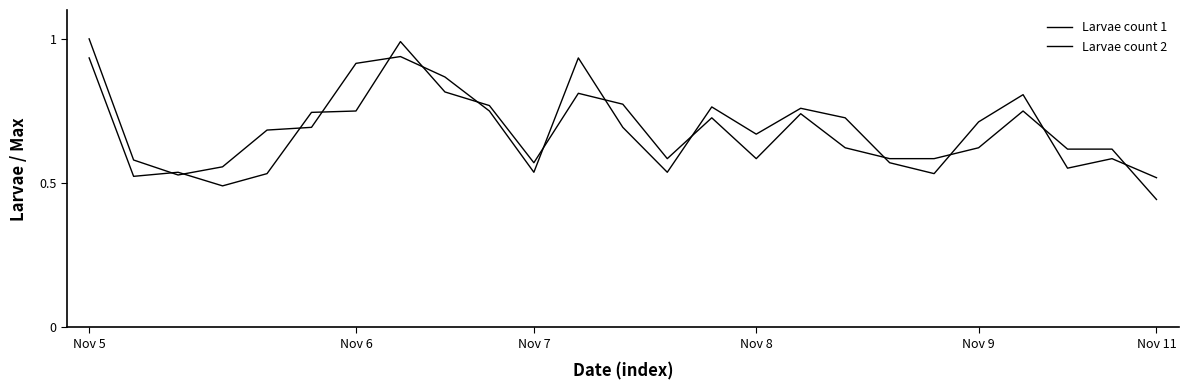

How many lines are shown in the chart?

2